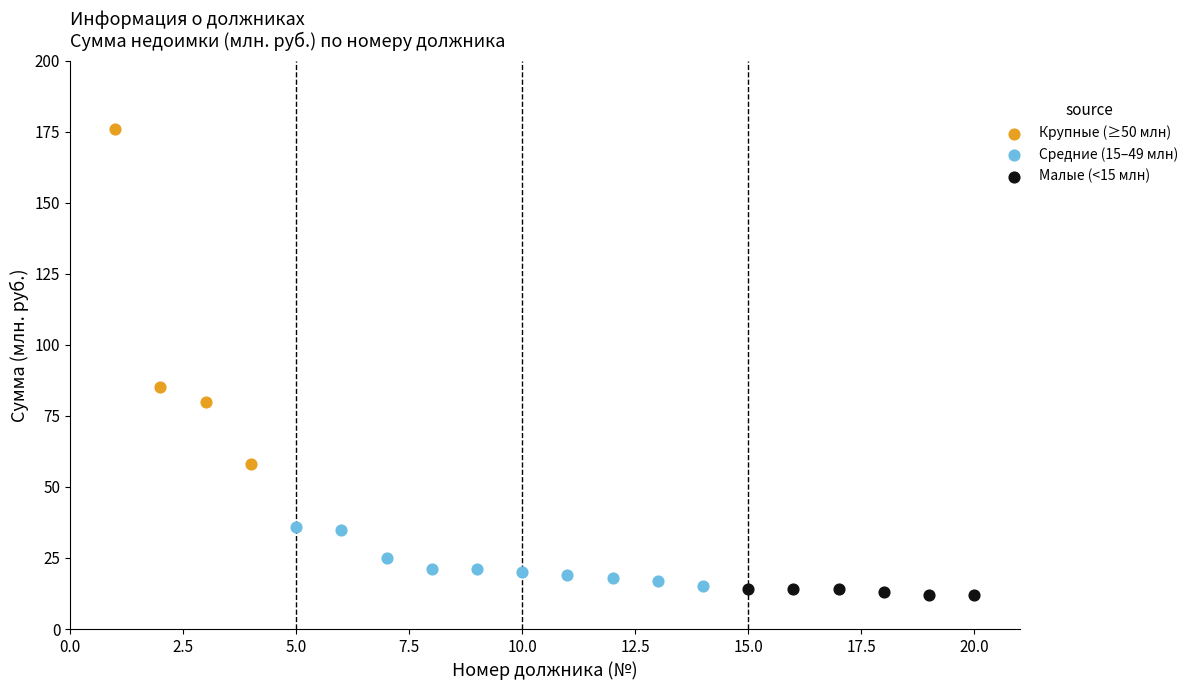

Which series contains the lowest Y value?

Малые (<15 млн)